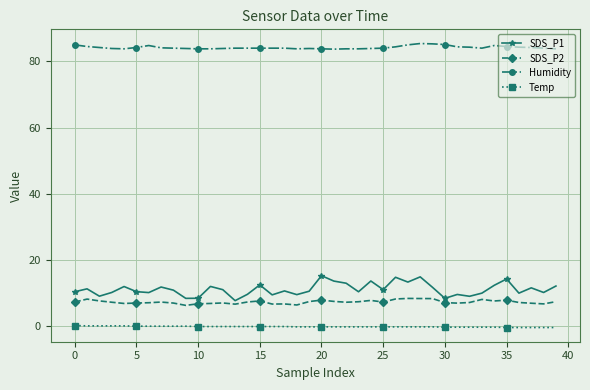

Which series has the largest total across all categories?

Humidity